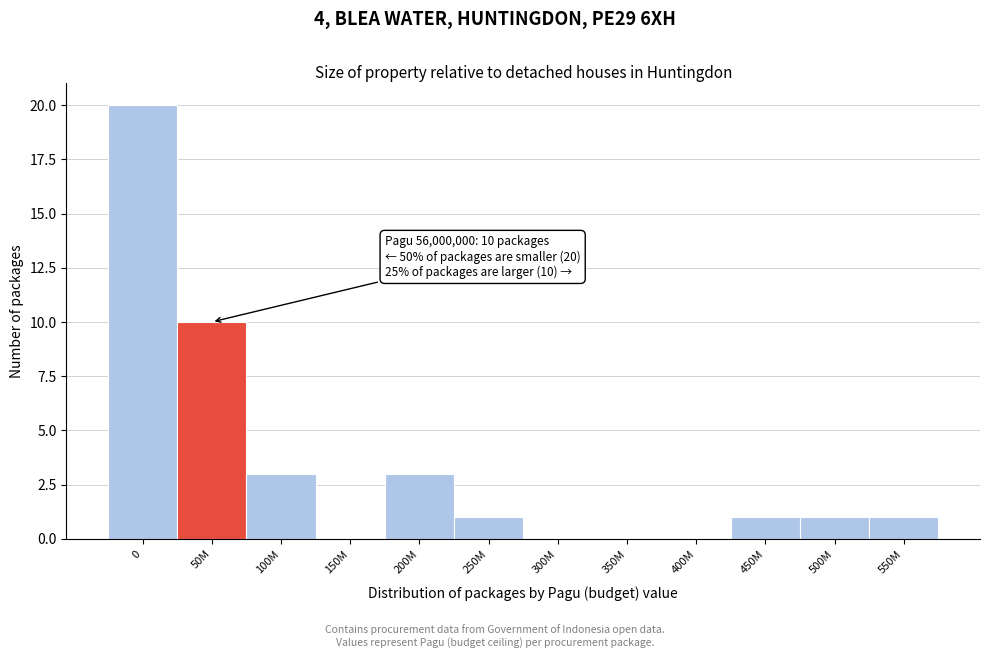

Reading left to right, transcribe all the data shown in this chart.

0=20	50M=10	100M=3	150M=0	200M=3	250M=1	300M=0	350M=0	400M=0	450M=1	500M=1	550M=1